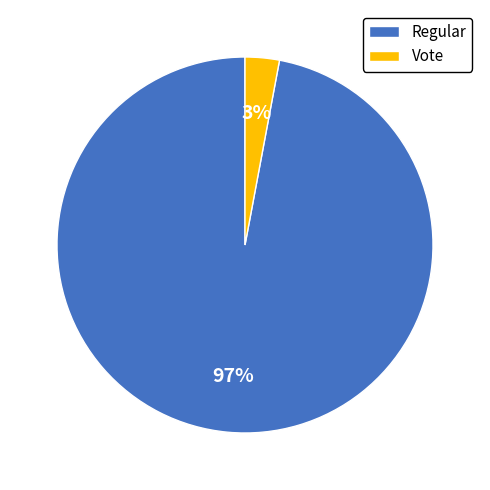

What is the majority slice?

Regular